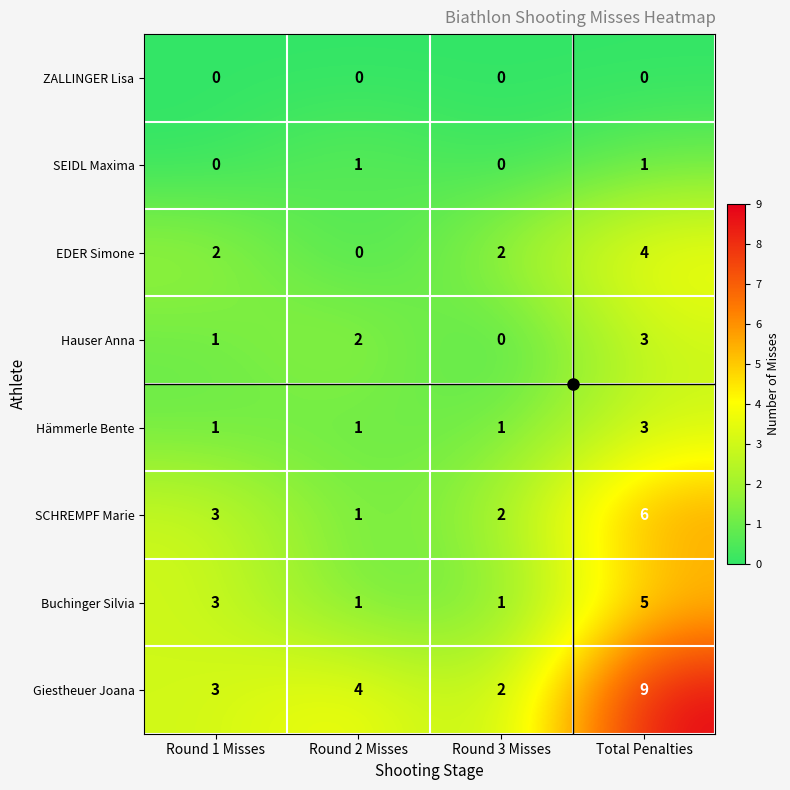

How many data points in SCHREMPF Marie are less than 3?

2